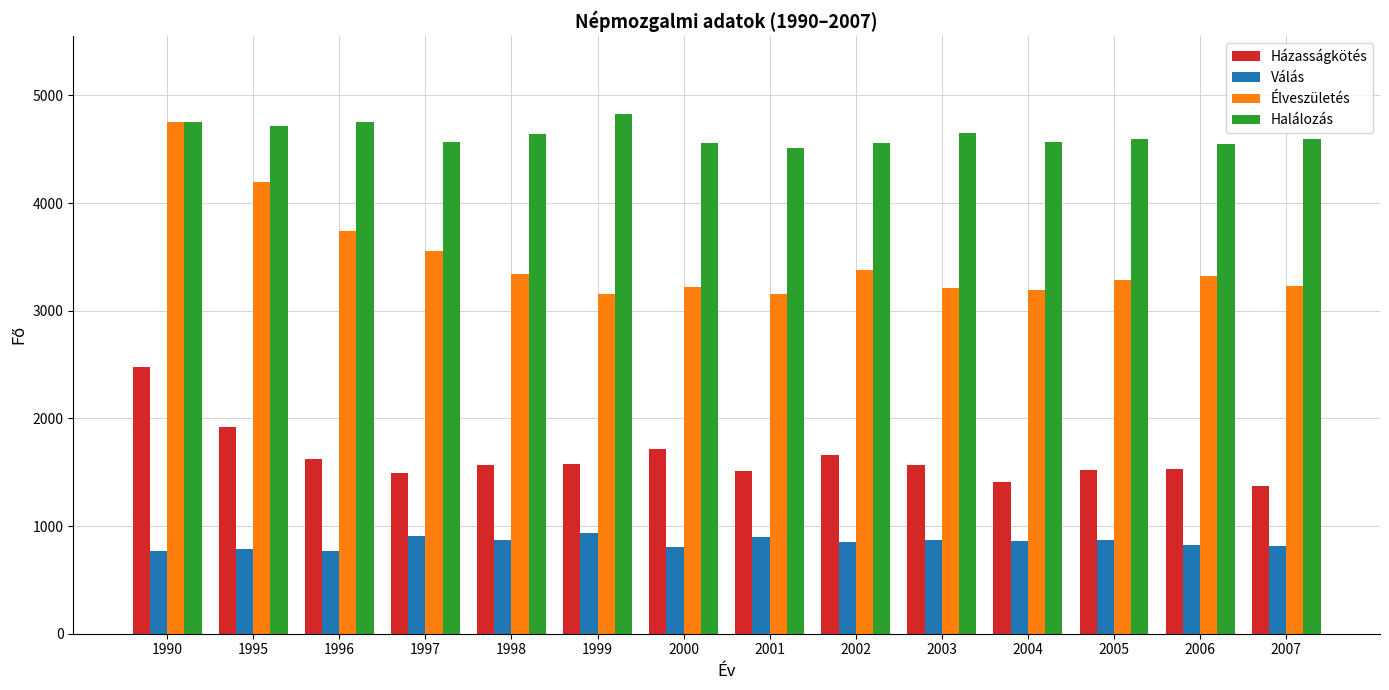

What is the difference between the Házasságkötés values at 2005 and 1998?

45